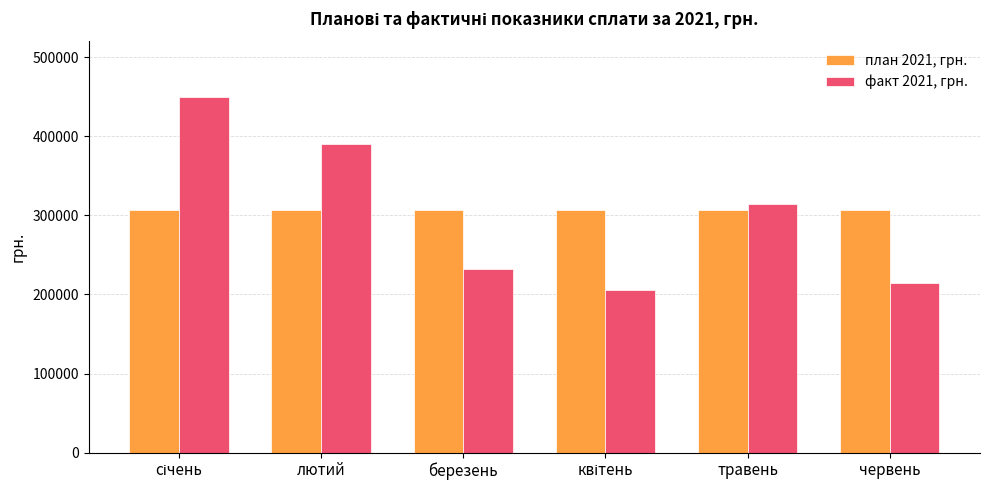

How many bars are there in total?

12